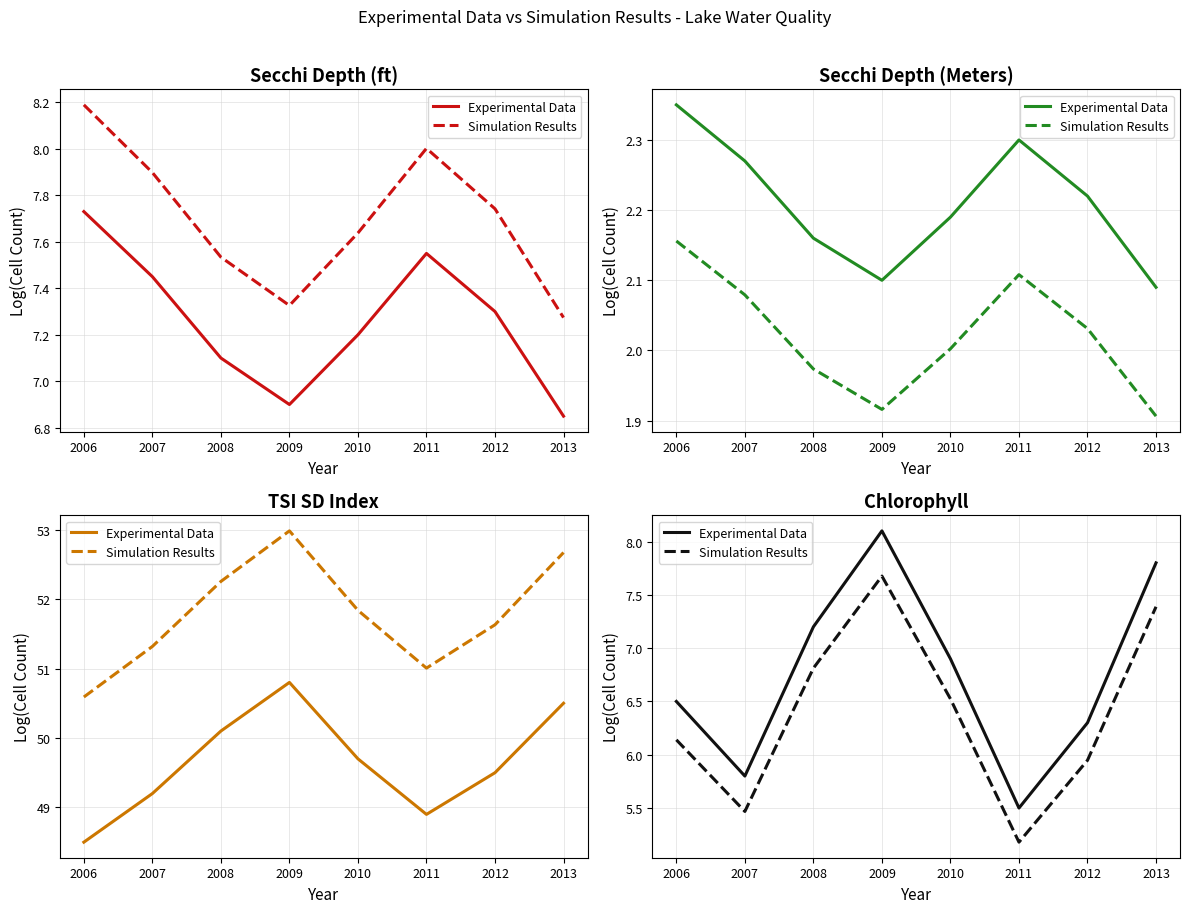

At which category does Experimental Data reach its first local valley?

2007